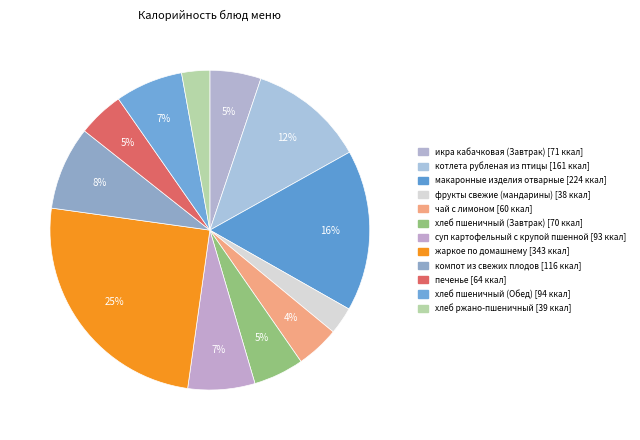

What percentage is the хлеб пшеничный (Завтрак) slice, to the nearest percent?

5%